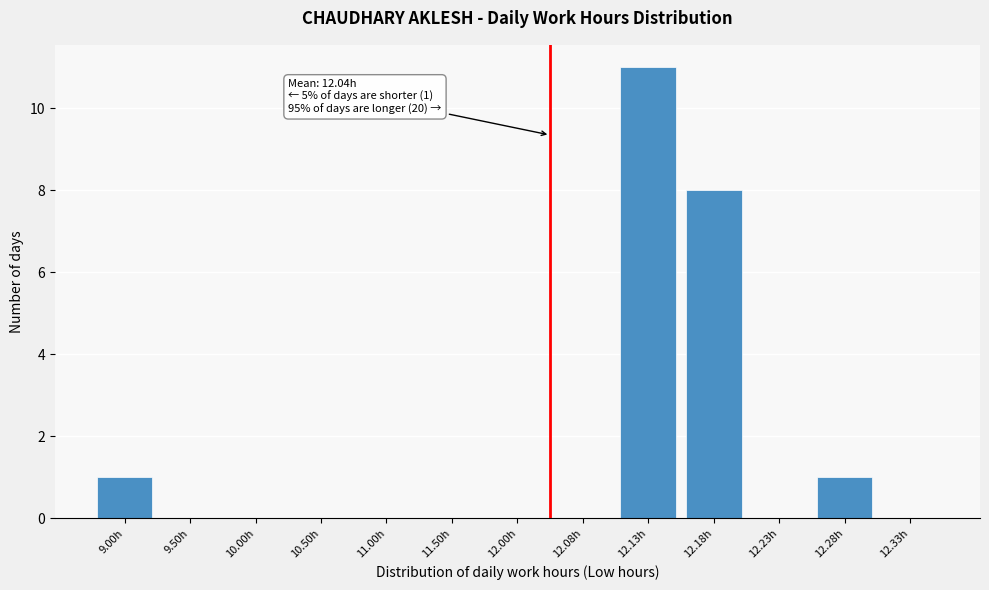

Reading right to left, extract all data points from this chart.

12.33h=0	12.28h=1	12.23h=0	12.18h=8	12.13h=11	12.08h=0	12.00h=0	11.50h=0	11.00h=0	10.50h=0	10.00h=0	9.50h=0	9.00h=1